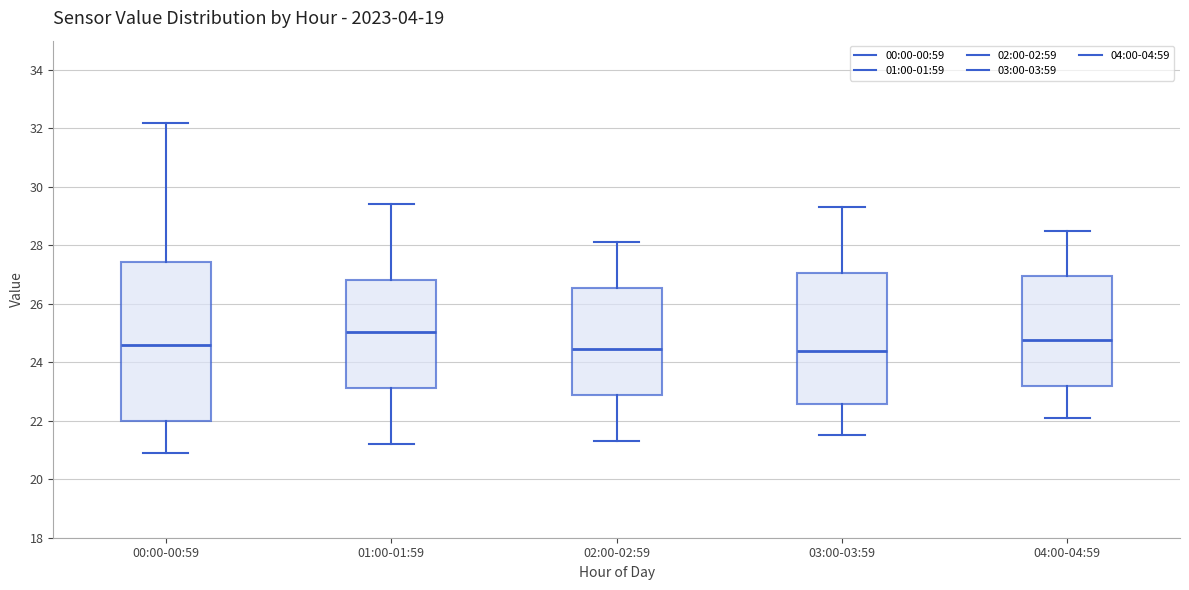

Comparing the boxes themselves (not the whiskers), which one is the tallest?

00:00-00:59